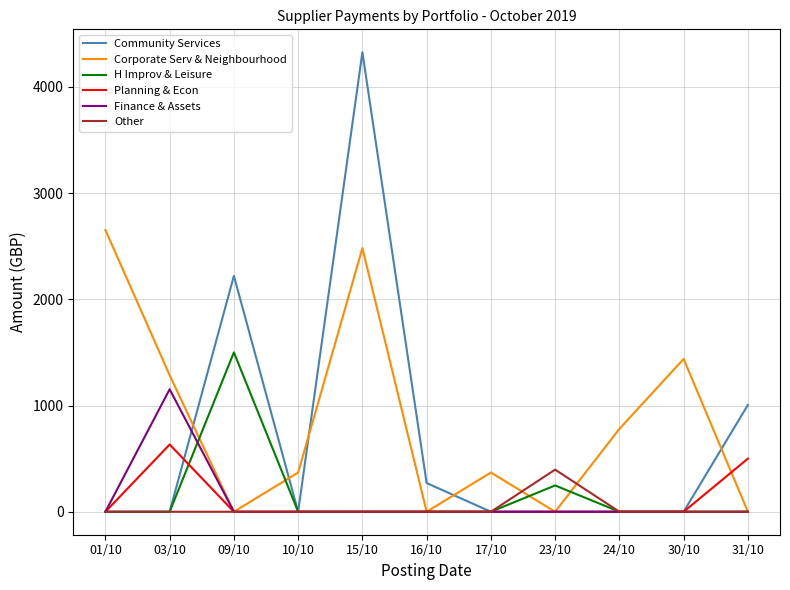

What is the sum of all Community Services values?

7819.4